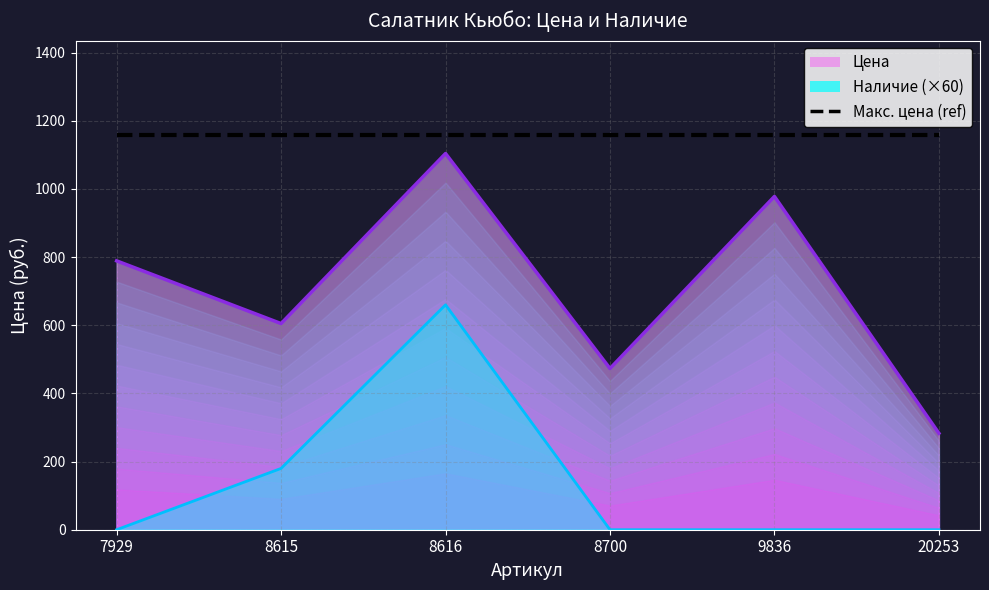

True or false: Наличие and Цена cross at least once.

False